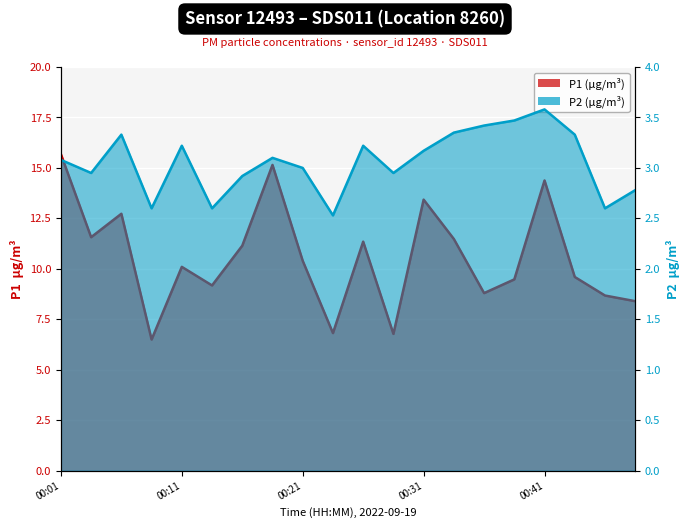

True or false: P2 has a value of 1.2 at 00:08.

False